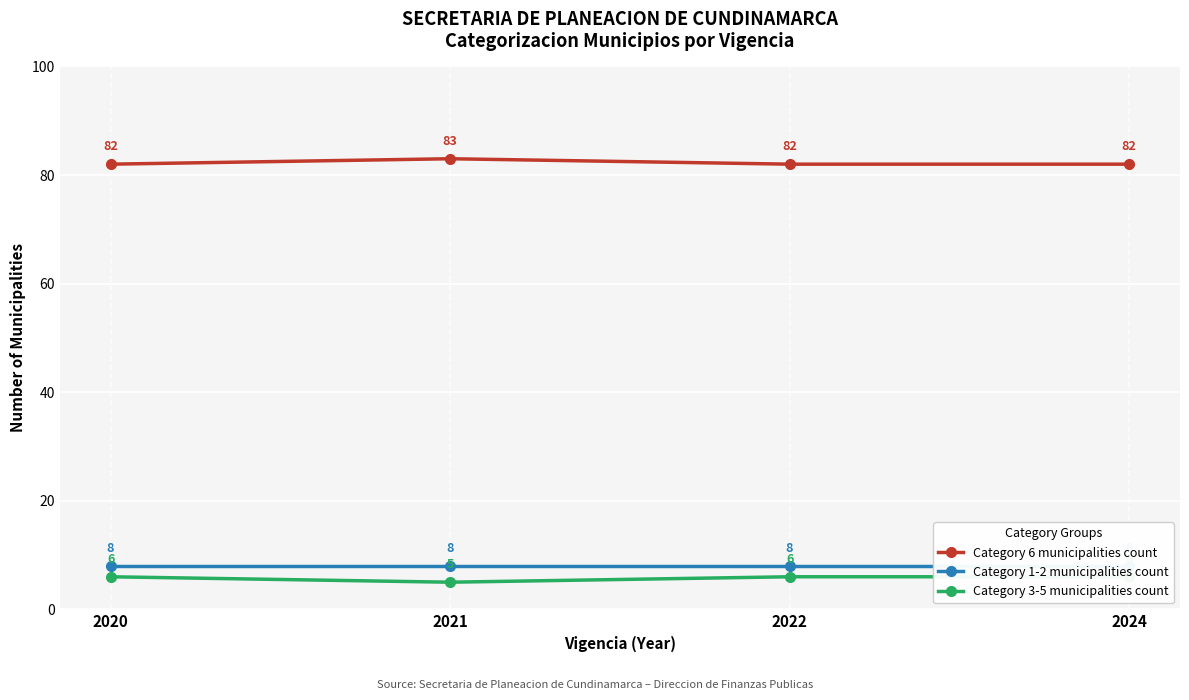

How many lines are shown in the chart?

3